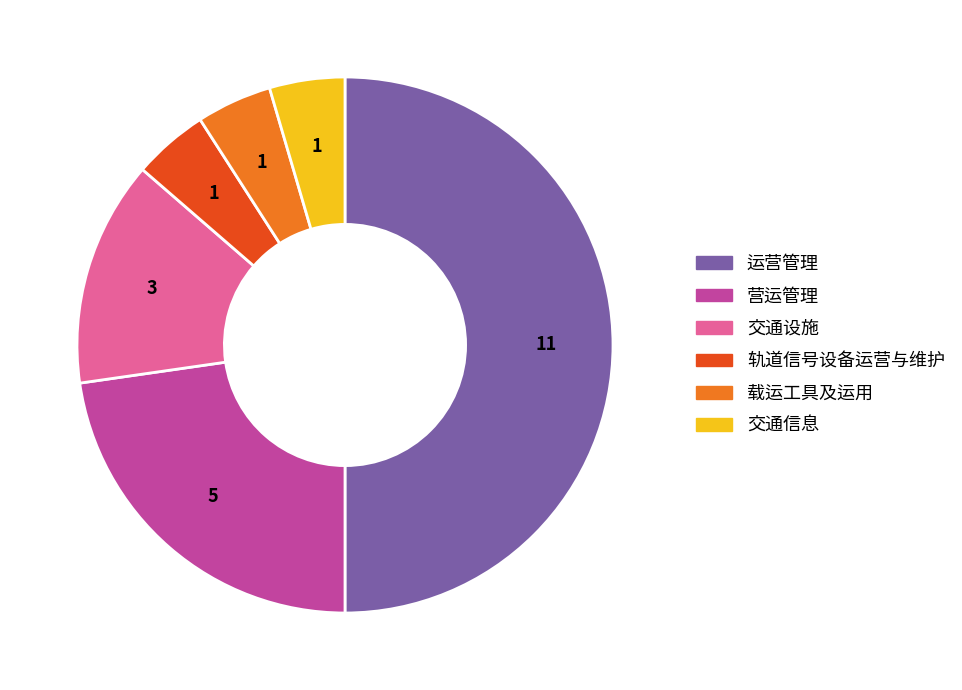

Does 载运工具及运用 represent more than half of the total?

No